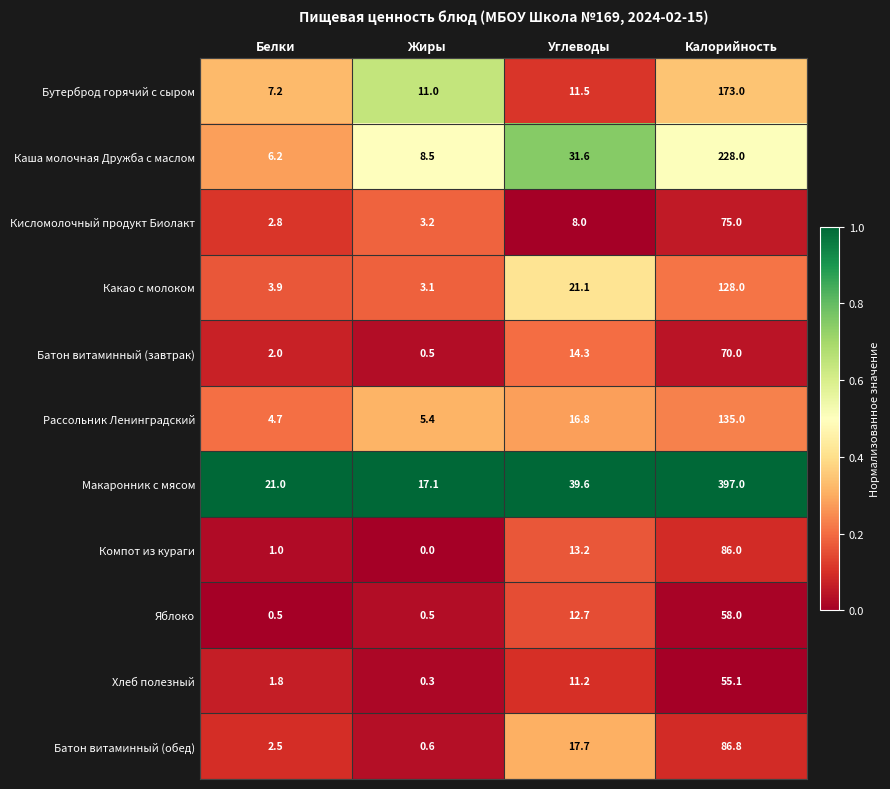

At which label is Каша молочная Дружба с маслом closest to 117?

Углеводы